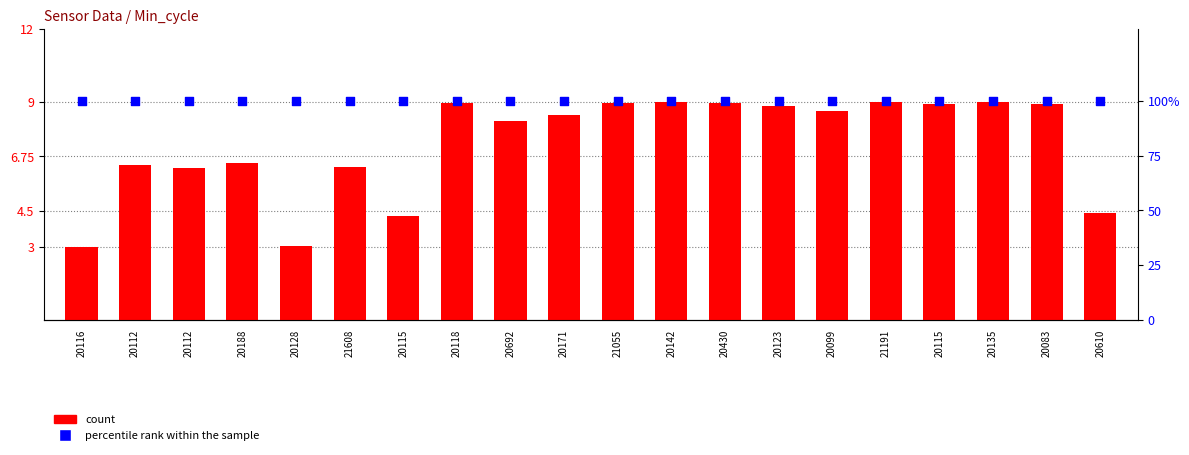

At how many categories does at least one series exceed 95?

20